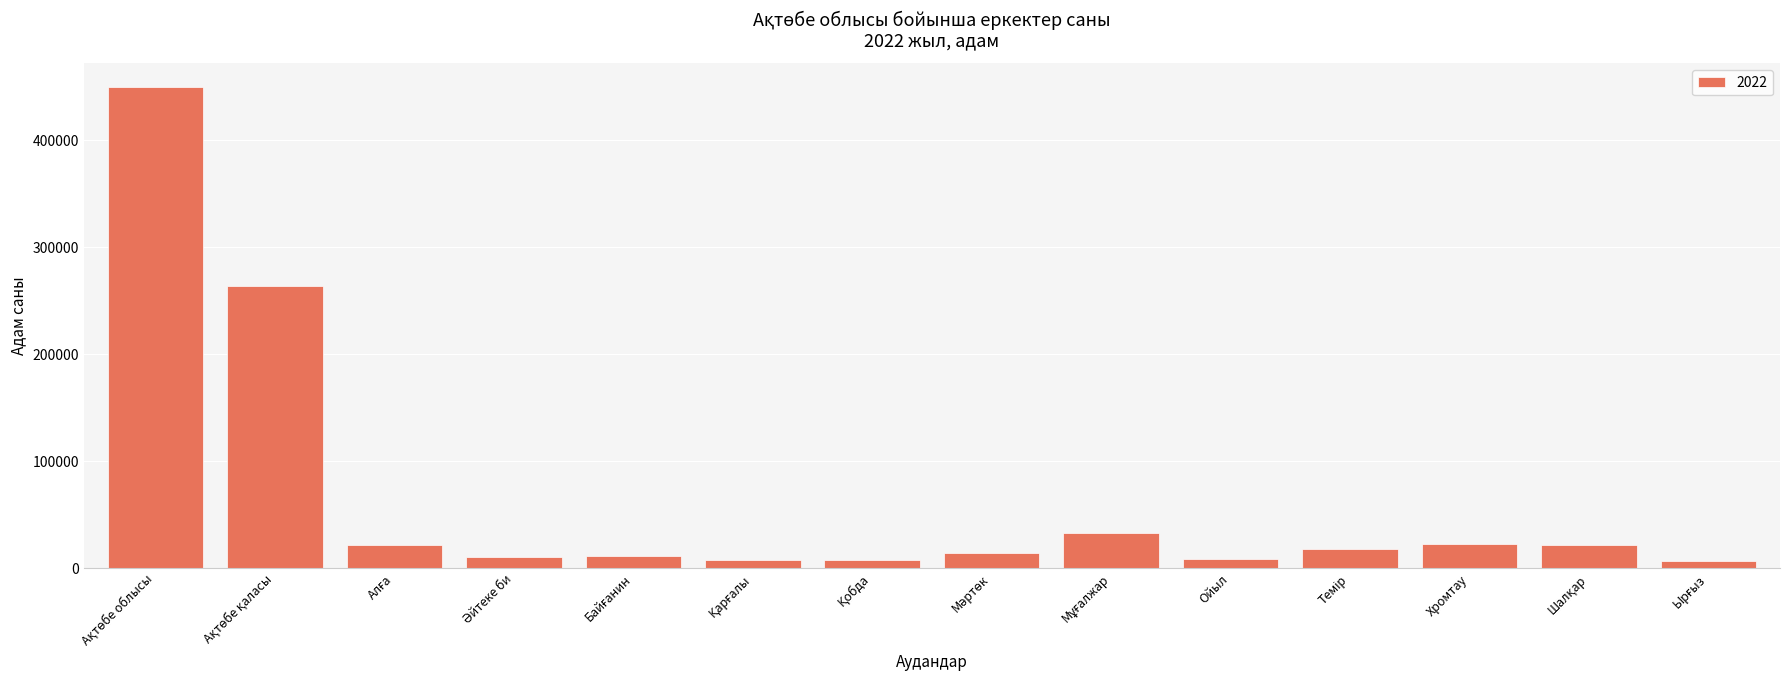

What is the average value?

64170